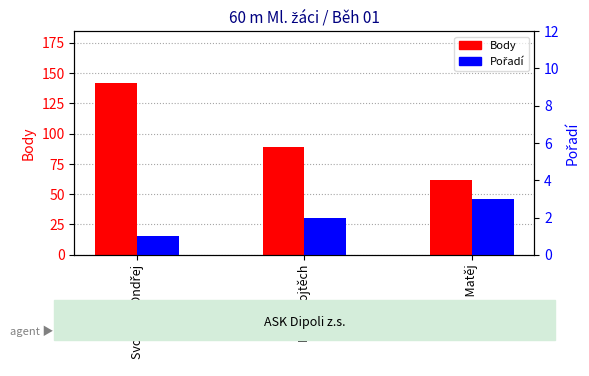

What is the label of the 1st bar from the right?

Klepal Matěj